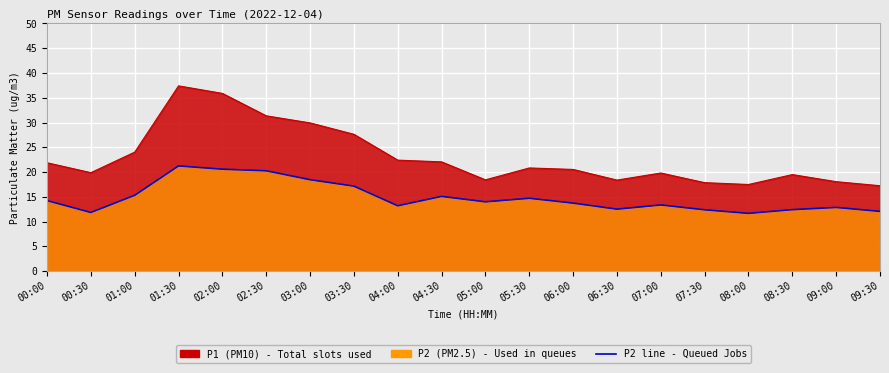

Which has a higher value, 06:30 or 01:30?

01:30